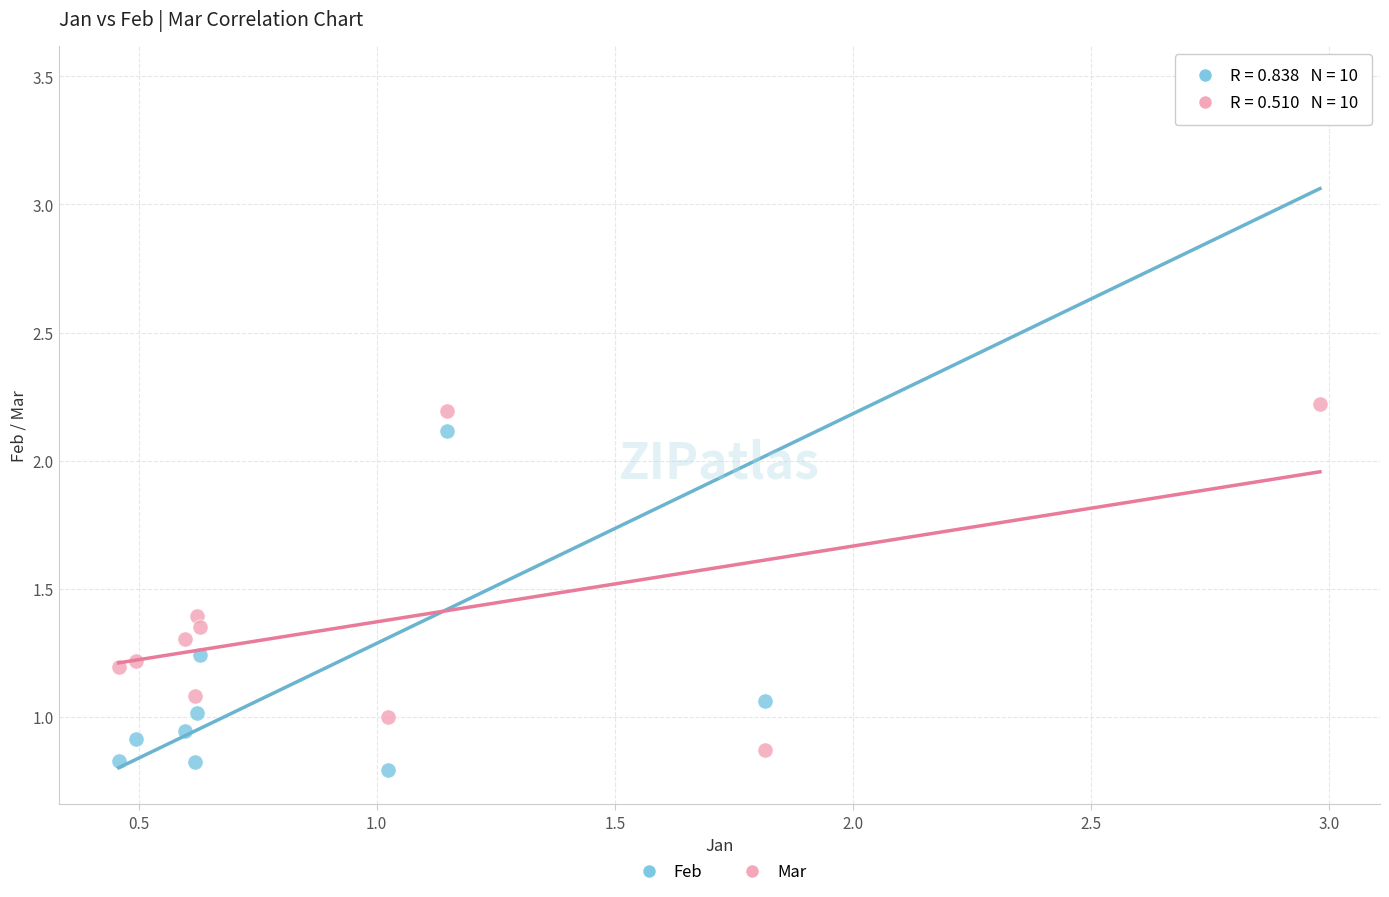

In the Feb series, what Y value is closest to 2?

2.1